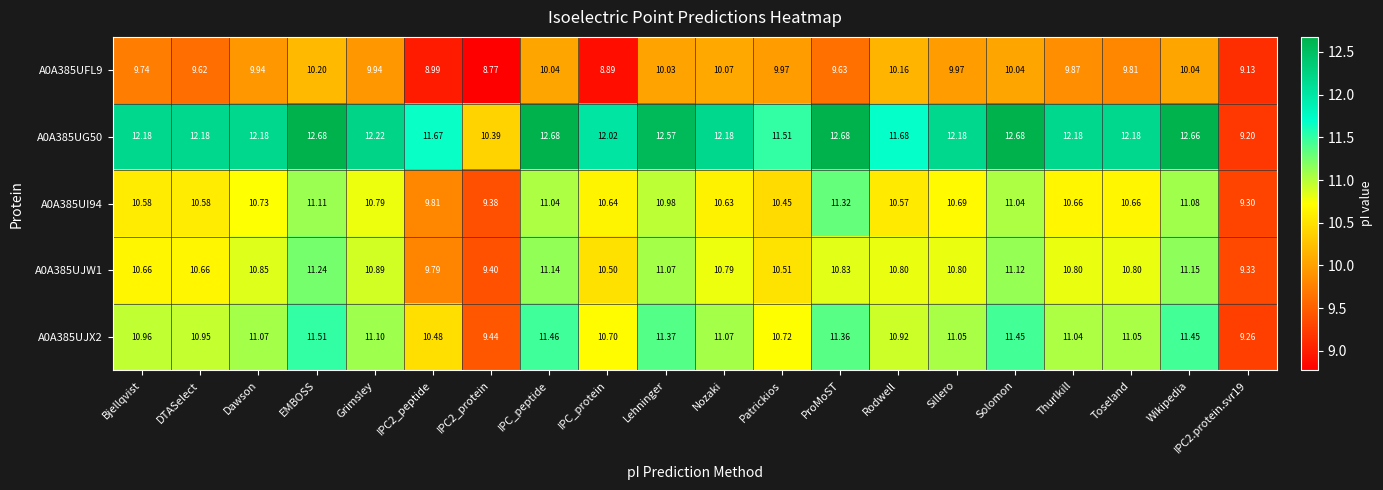

Where does the A0A385UFL9 series first go above 9?

Bjellqvist